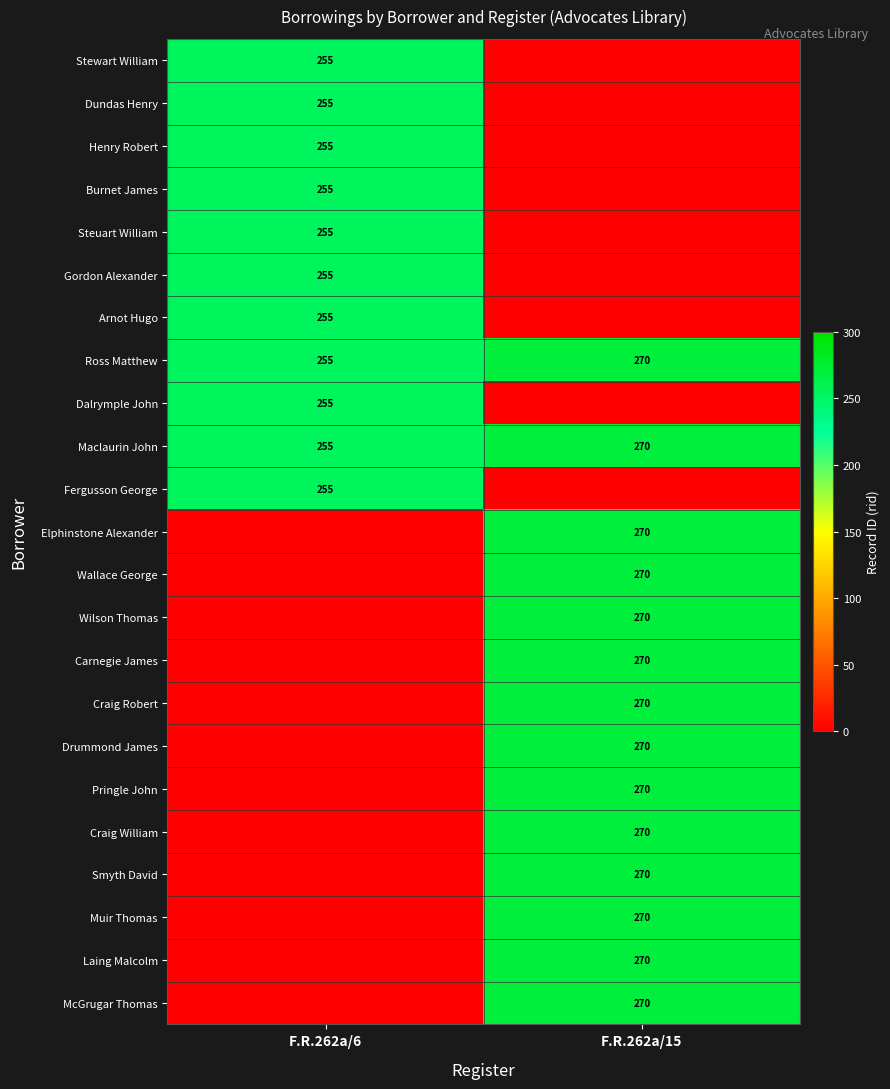

What is the maximum value for Ross Matthew?

270